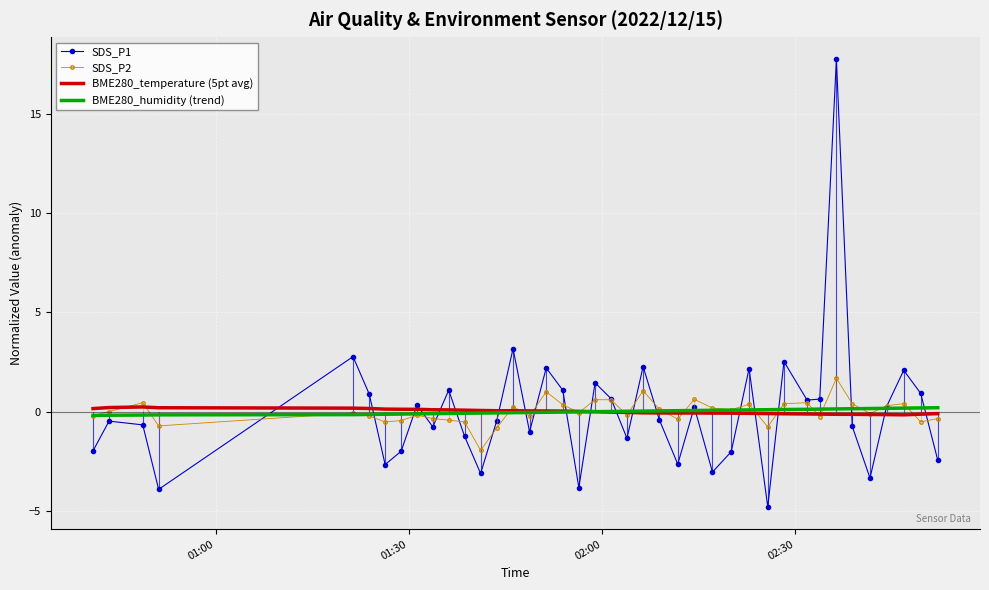

At how many categories does at least one series exceed 16?

1